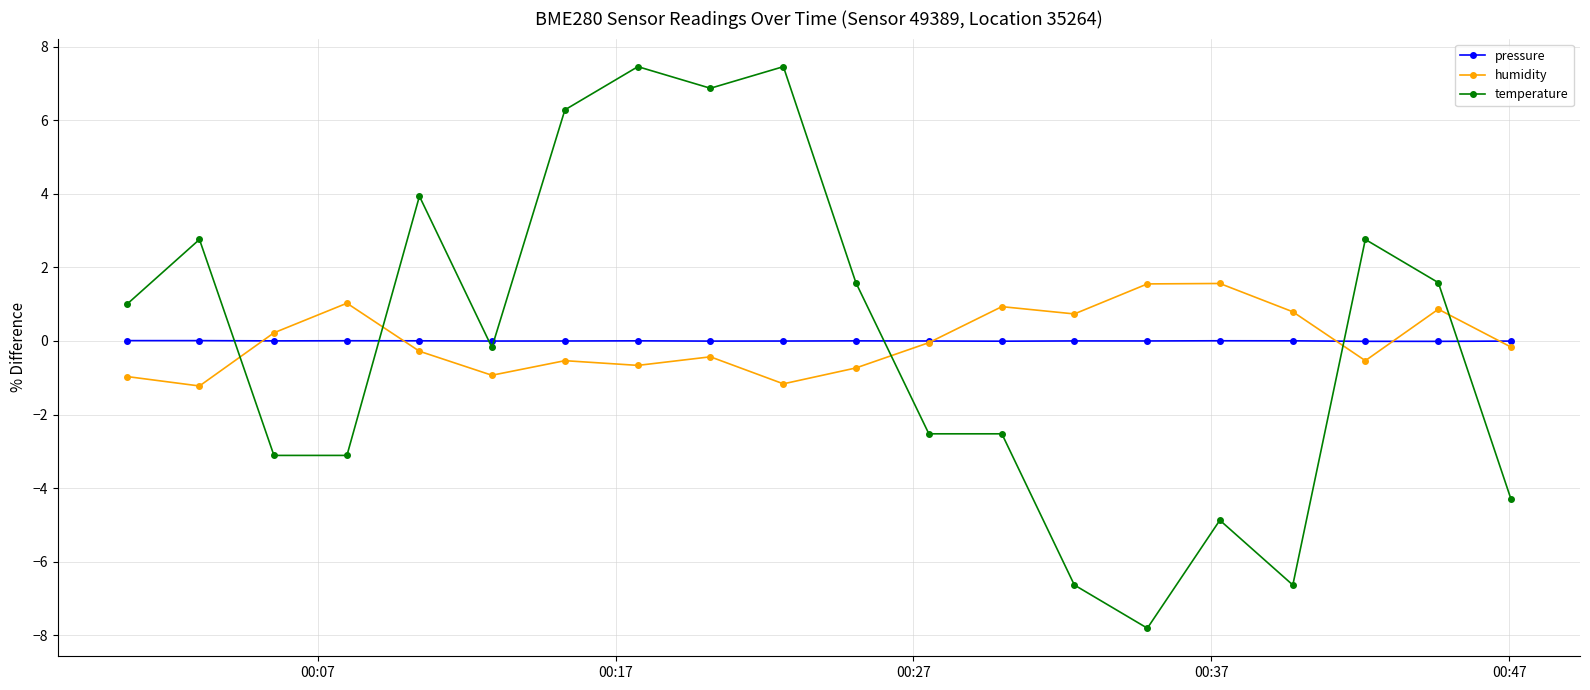

Which series ends up on top after the final intersection of temperature and humidity?

humidity